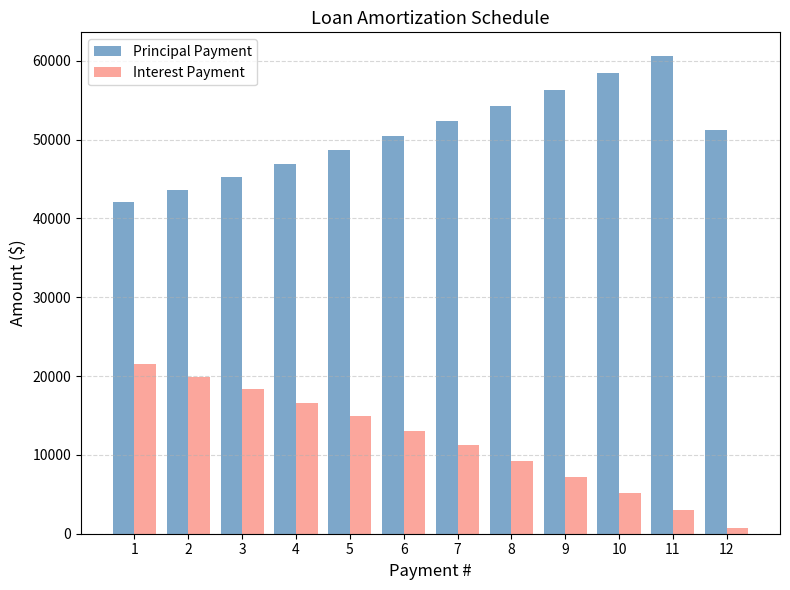

What is the total value across all series at 4?

63535.3